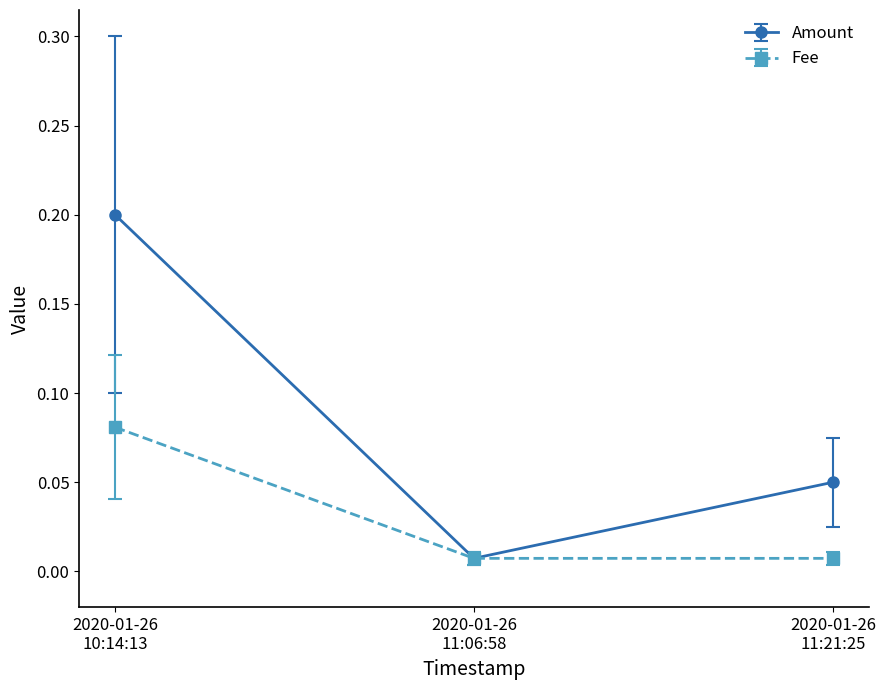

Which series has the widest spread of values?

Amount